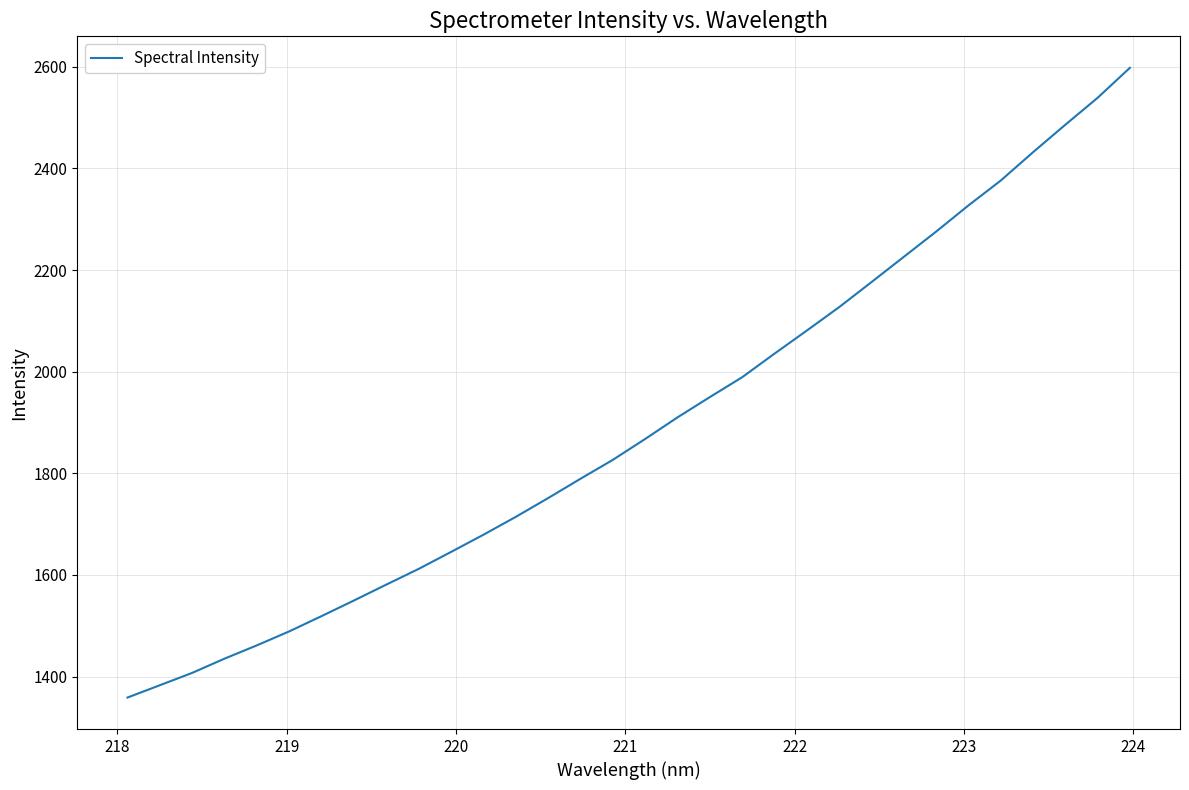

What is the difference between the maximum and minimum values?

1239.2